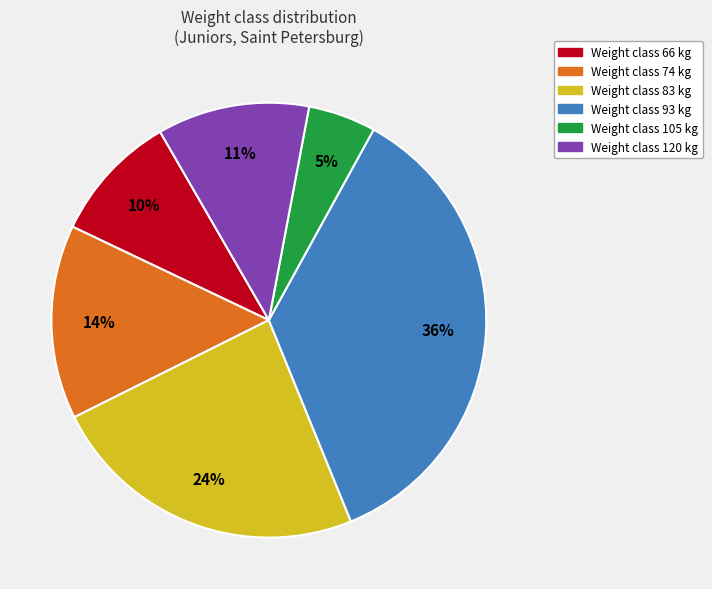

To the nearest percent, what is the average slice percentage?

17%